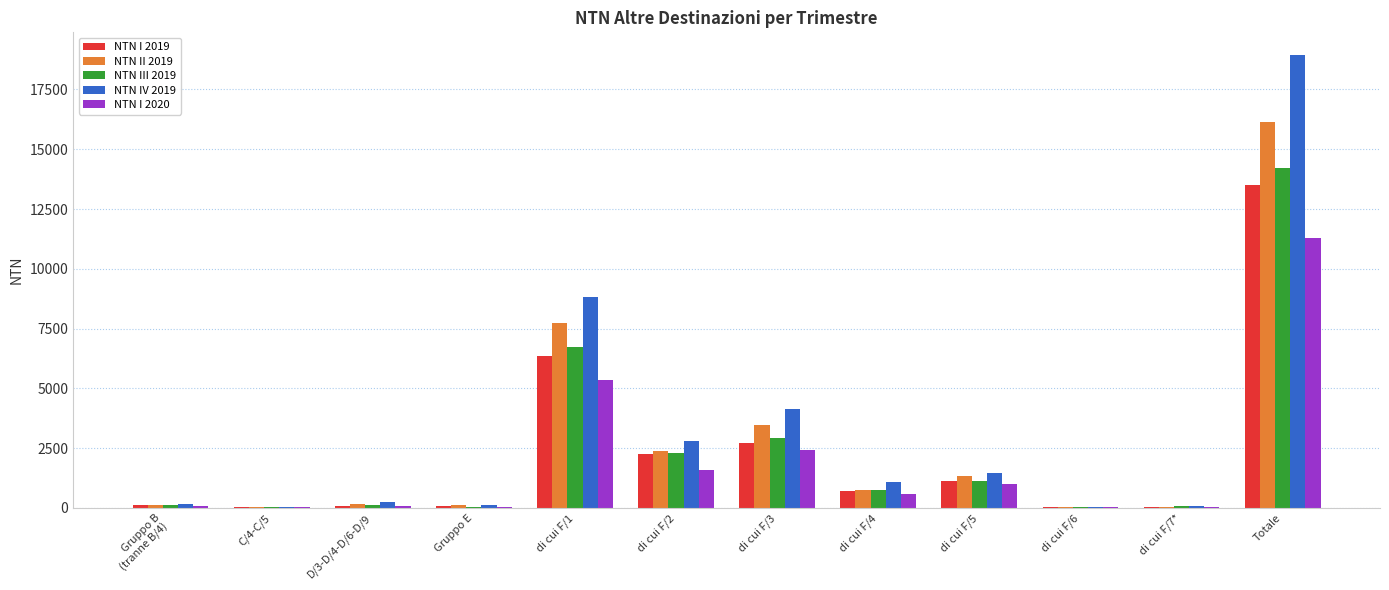

The NTN IV 2019 series shows 47.7 at C/4-C/5. True or false?

True